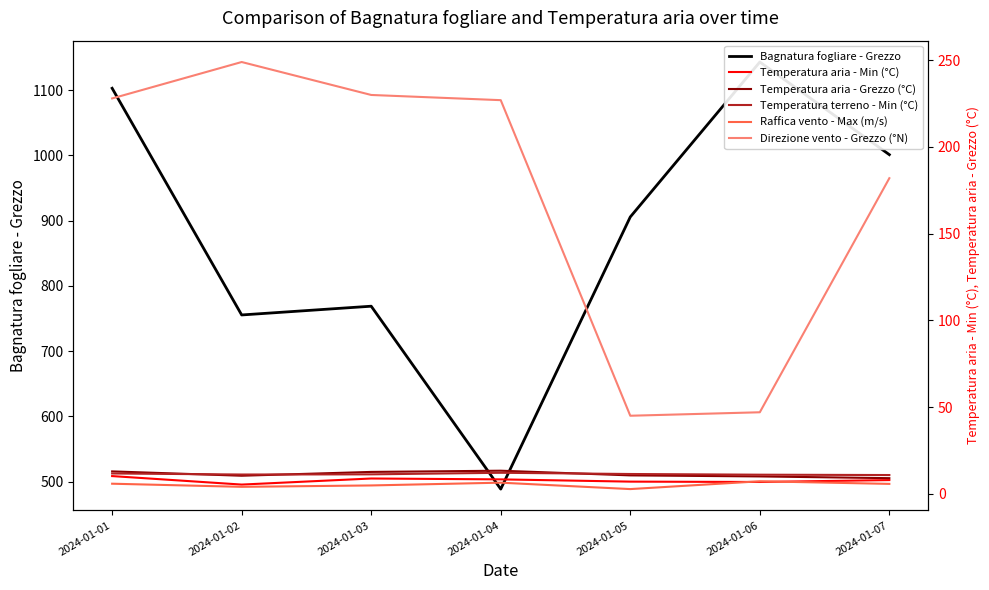

True or false: Temperatura aria - Grezzo (°C) has a value of 13.5 at 2024-01-07.

False